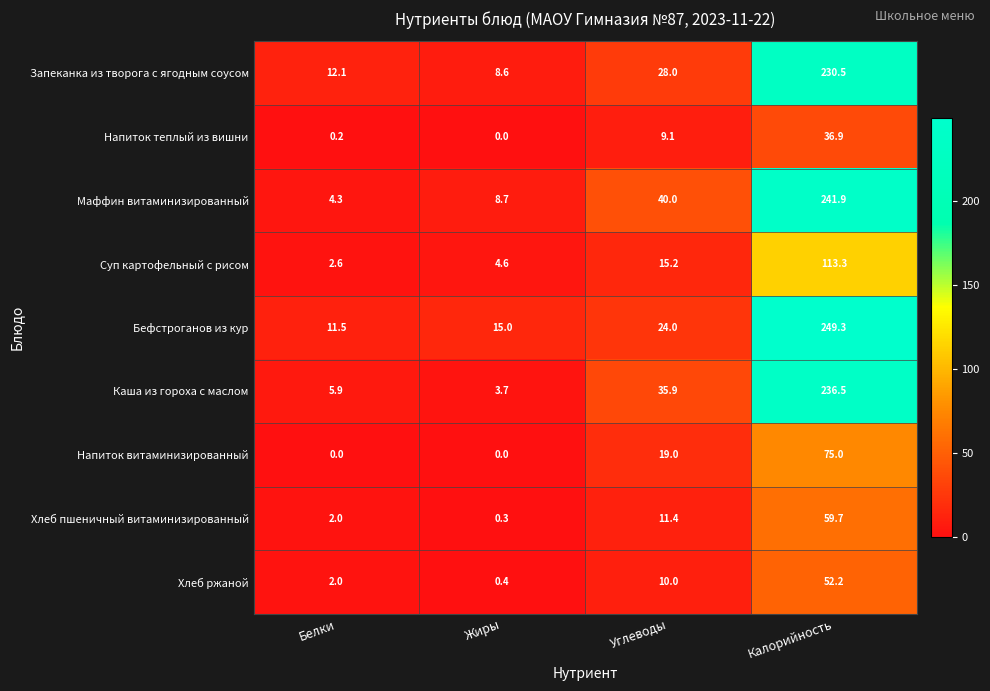

What is the total value across all series at Углеводы?

192.6